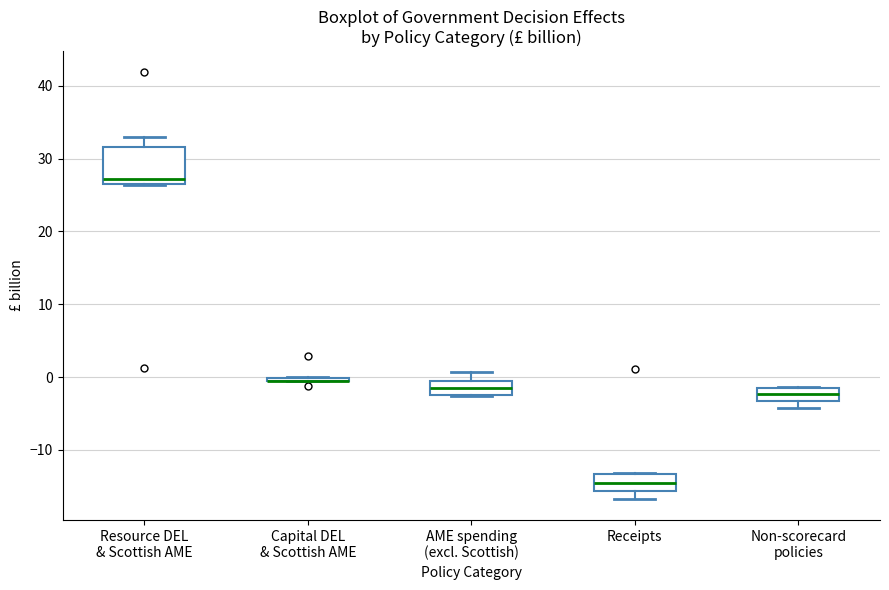

Where is the lower edge of the box for Non-scorecard policies on the y-axis? The values are not printed on the chart, so give them approximately, as read against the axis.

-3